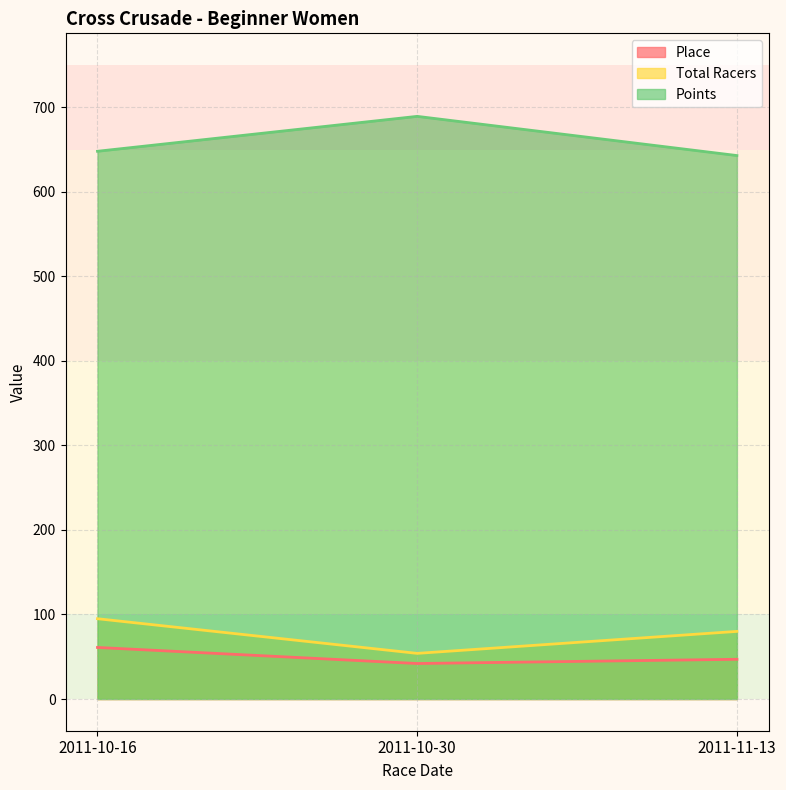

At 2011-11-13, list the series in order from largest to smallest.

Points, Total Racers, Place